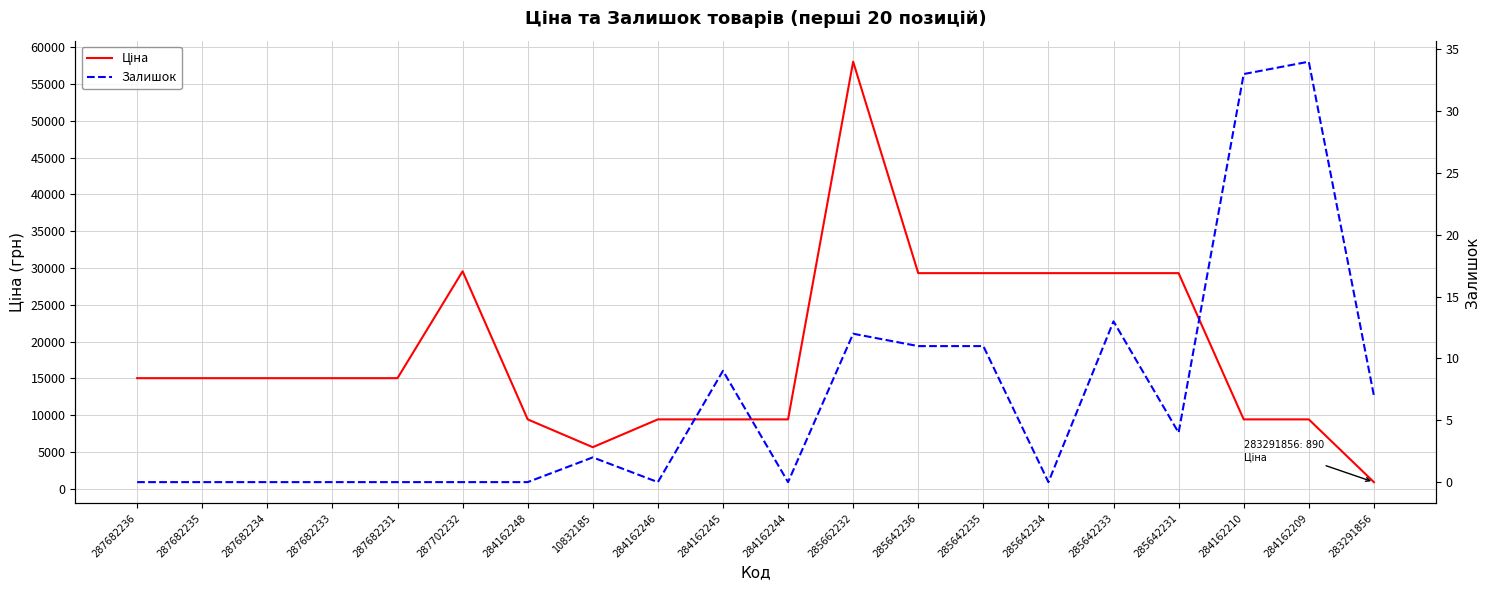

Between 287682236 and 285642233, which series saw the biggest shift?

Ціна